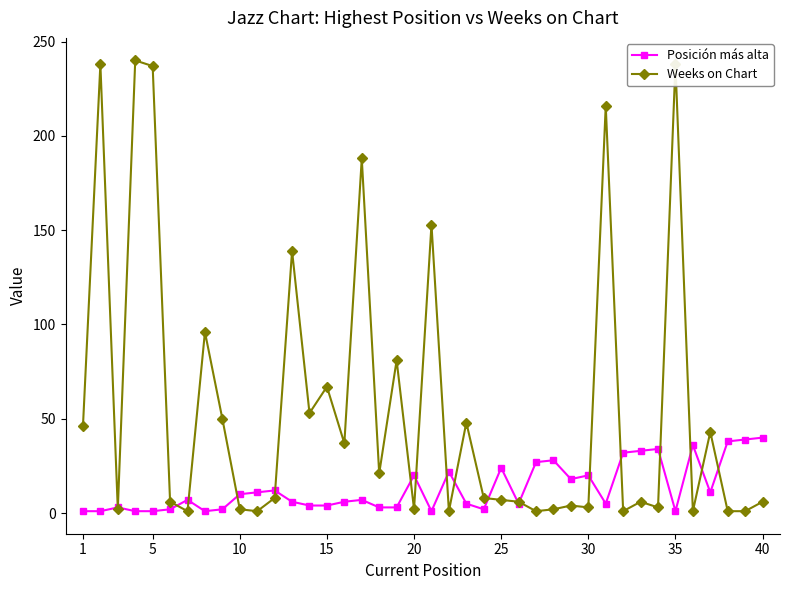

What is the sum of all Posición más alta values?

526